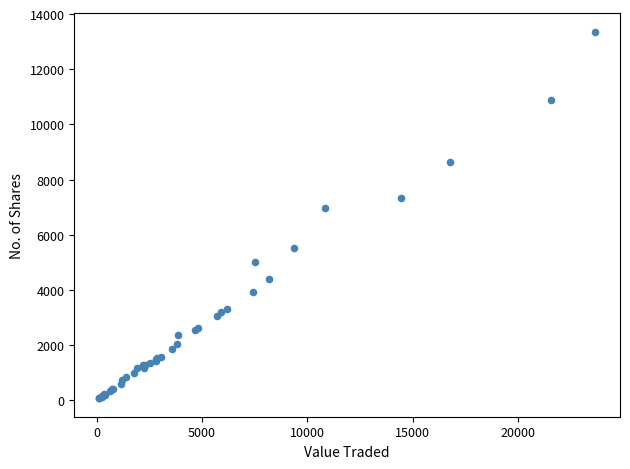

What Y value in the scatter plot is closest to 6715?

6956